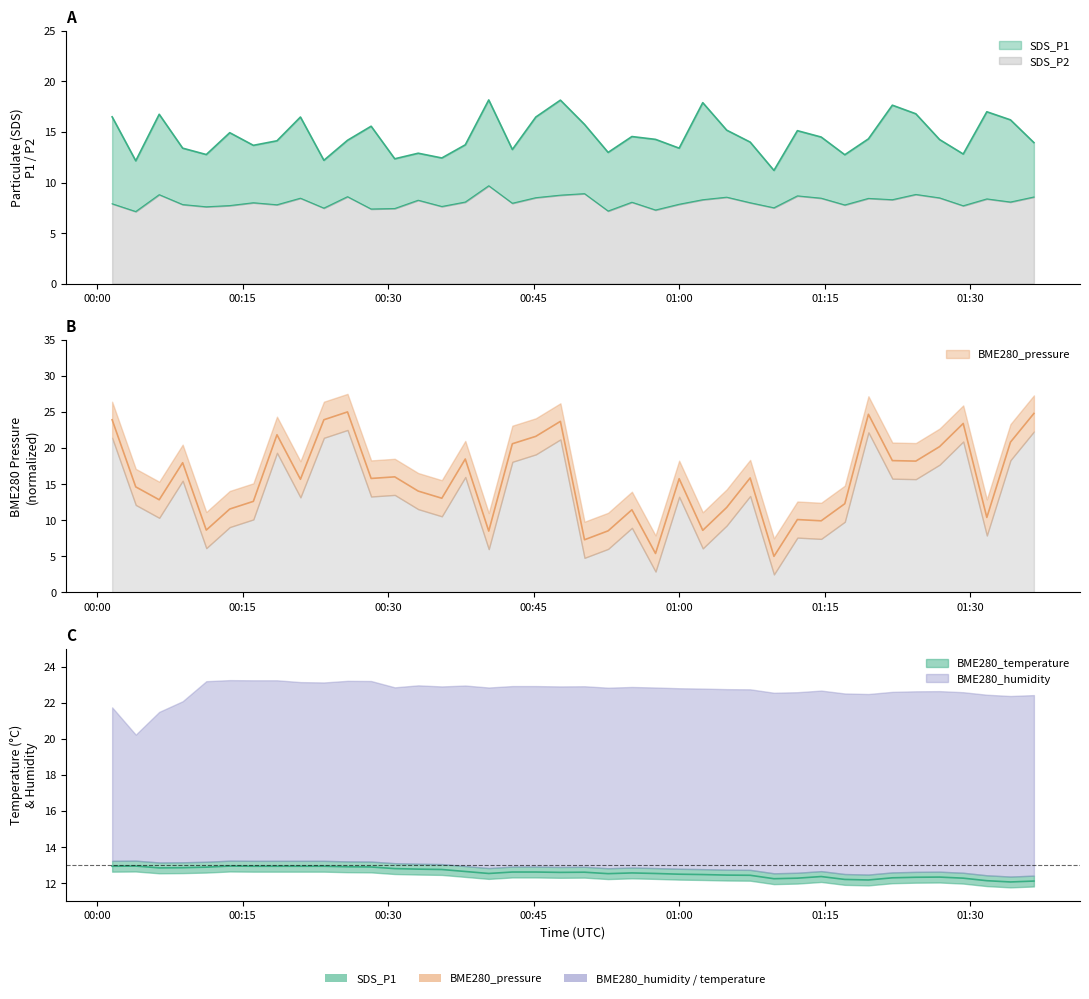

Is the value of SDS_P1 at 6 greater than the value of BME280_pressure at 28?

Yes